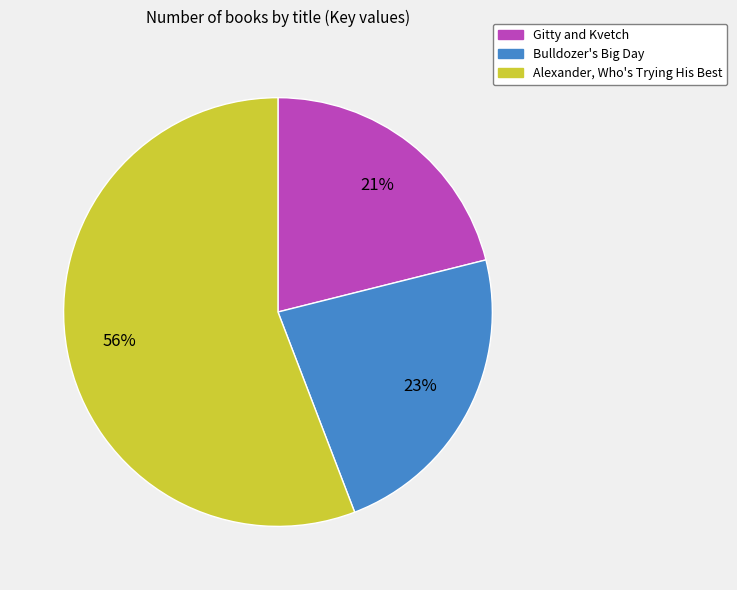

Which has a higher value, Gitty and Kvetch or Alexander, Who's Trying His Best?

Alexander, Who's Trying His Best